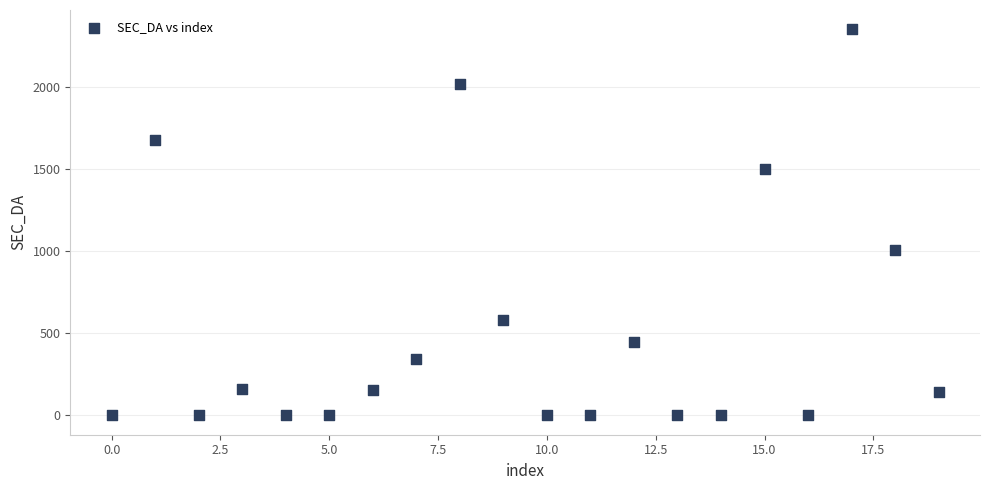

What Y value in the scatter plot is closest to 1176?

1008.8